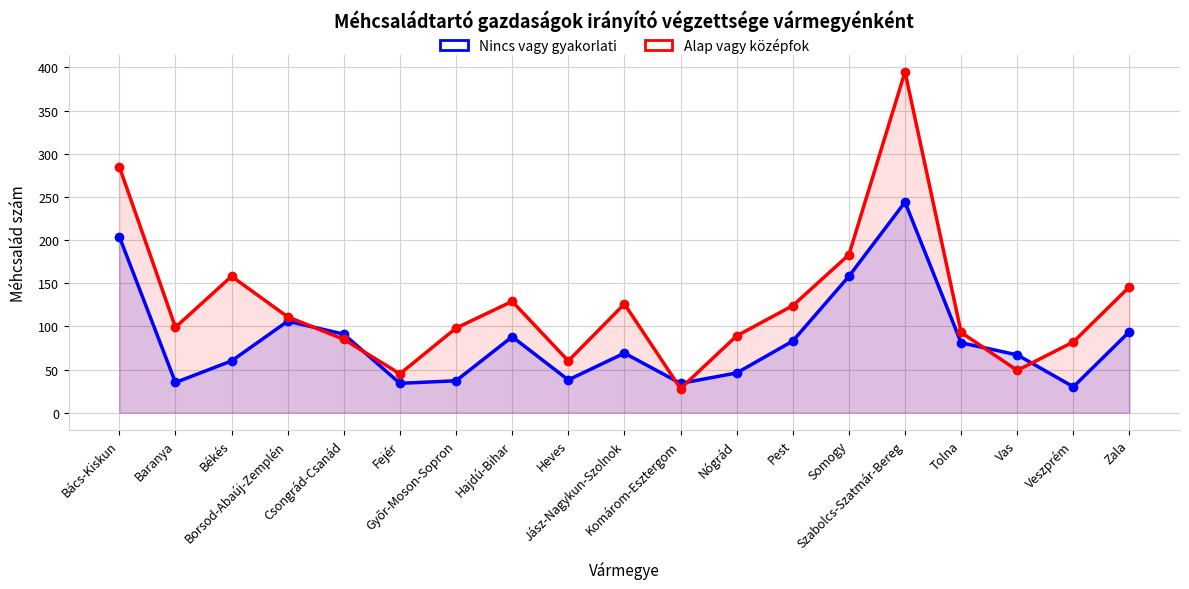

True or false: Alap vagy középfok has a value of 111 at Borsod-Abaúj-Zemplén.

True